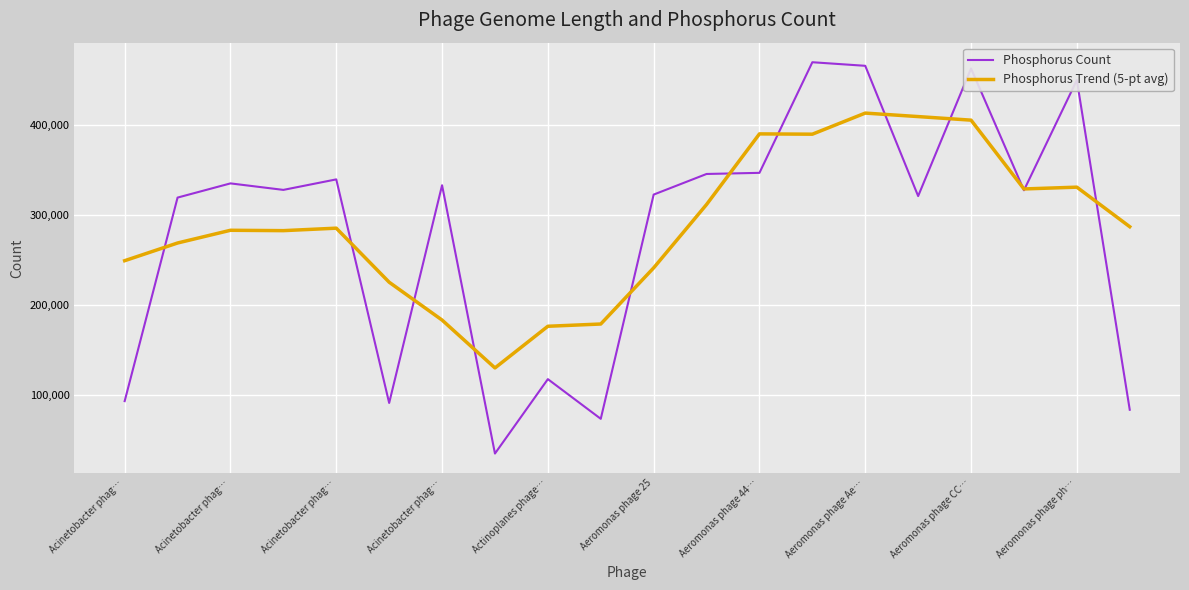

Which series has the widest spread of values?

Phosphorus Count